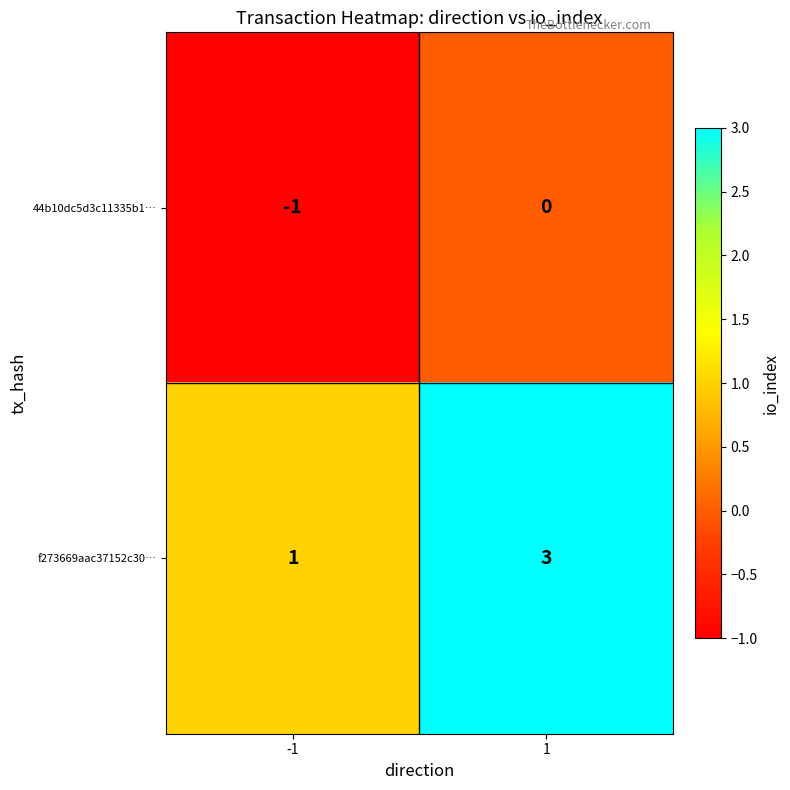

Reading right to left, extract all data points from this chart.

44b10dc5d3c11335b1…: 1=0	-1=-1
f273669aac37152c30…: 1=3	-1=1